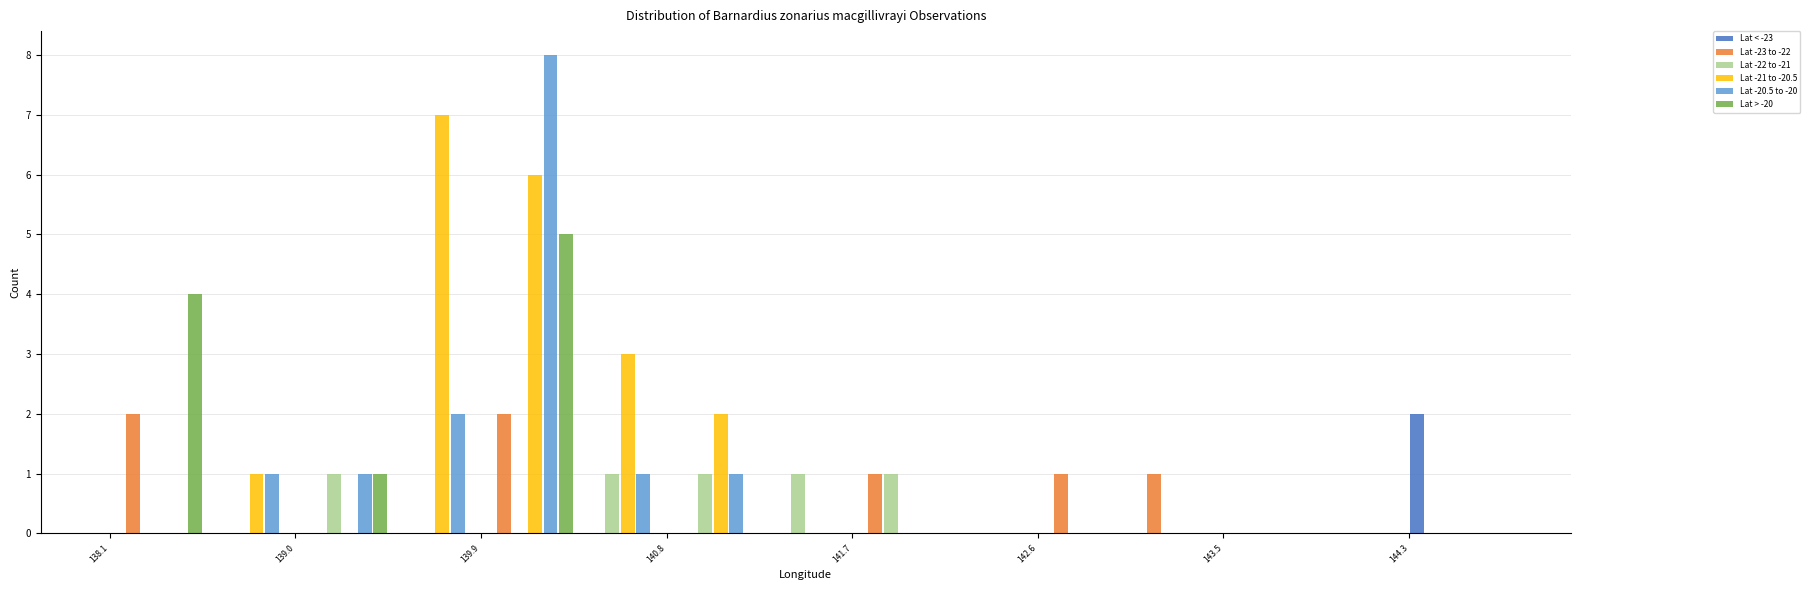

What is the height of the Lat > -20 bar covering 138.1 to 138.5 on the x-axis? Neither the bar edges nor the heights are printed on the chart, so give them approximately, as read against the axes.

4